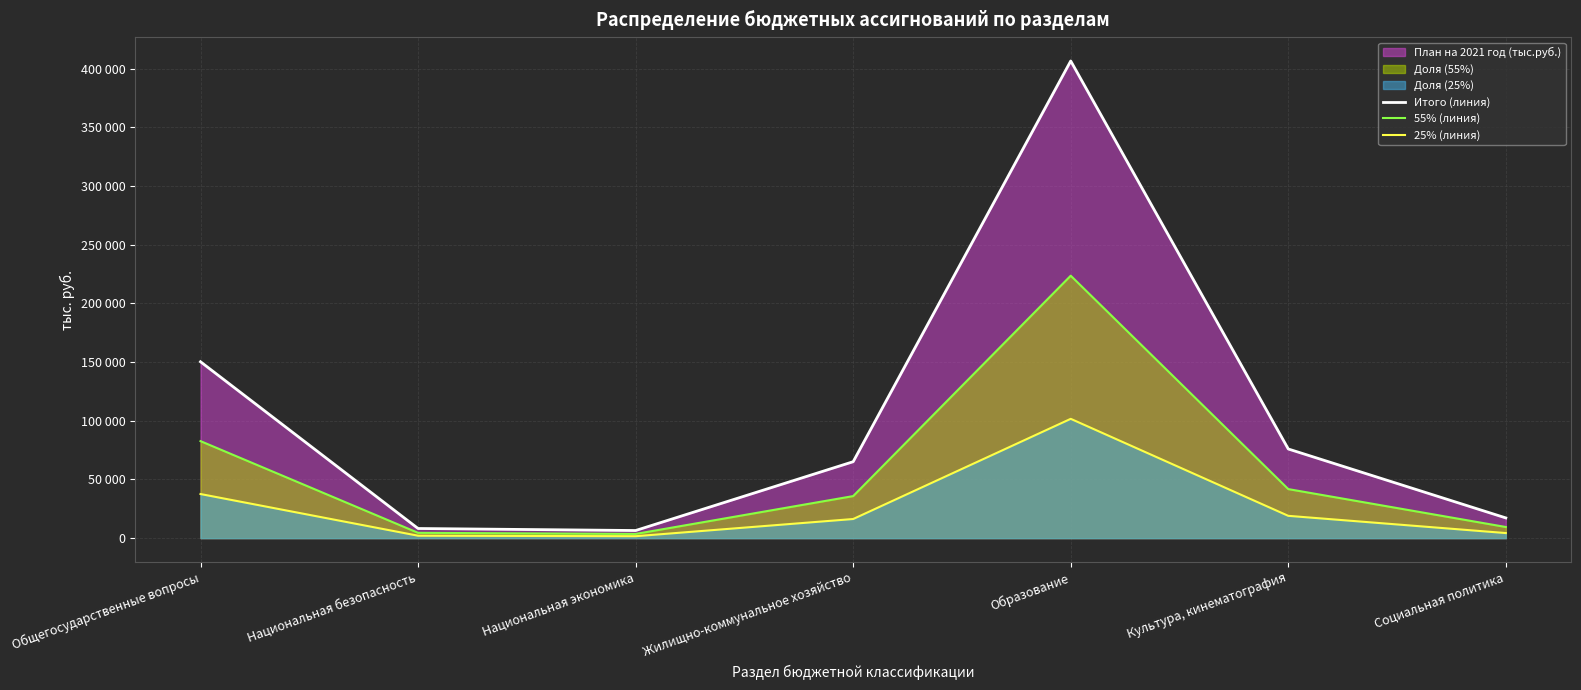

True or false: 55% (линия) and 25% (линия) cross at least once.

False